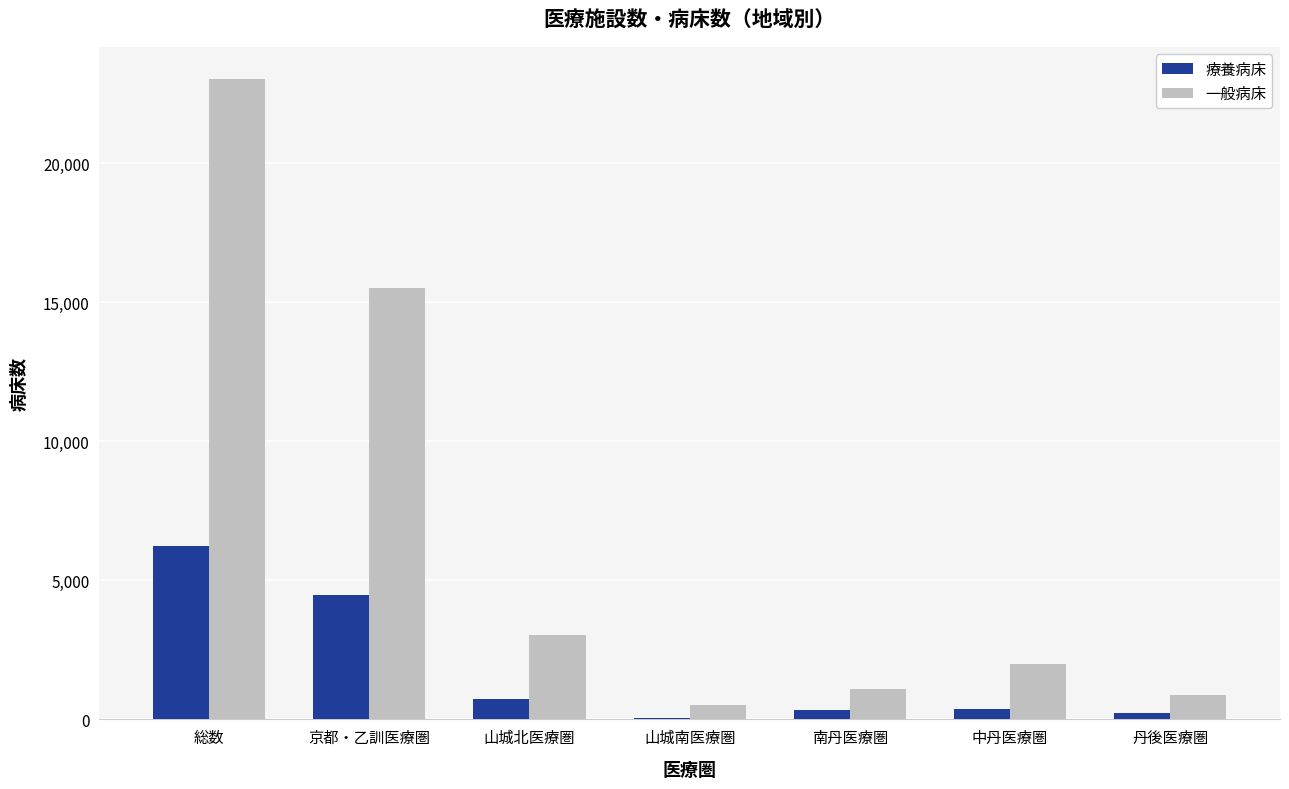

Which series changed the most between 京都・乙訓医療圏 and 丹後医療圏?

一般病床